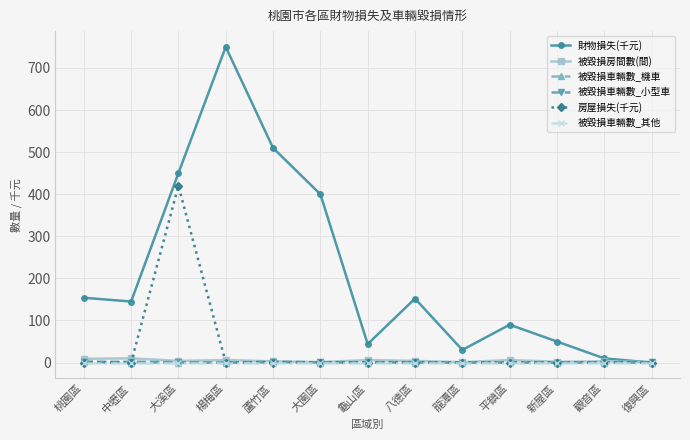

Which series has the largest total across all categories?

財物損失(千元)